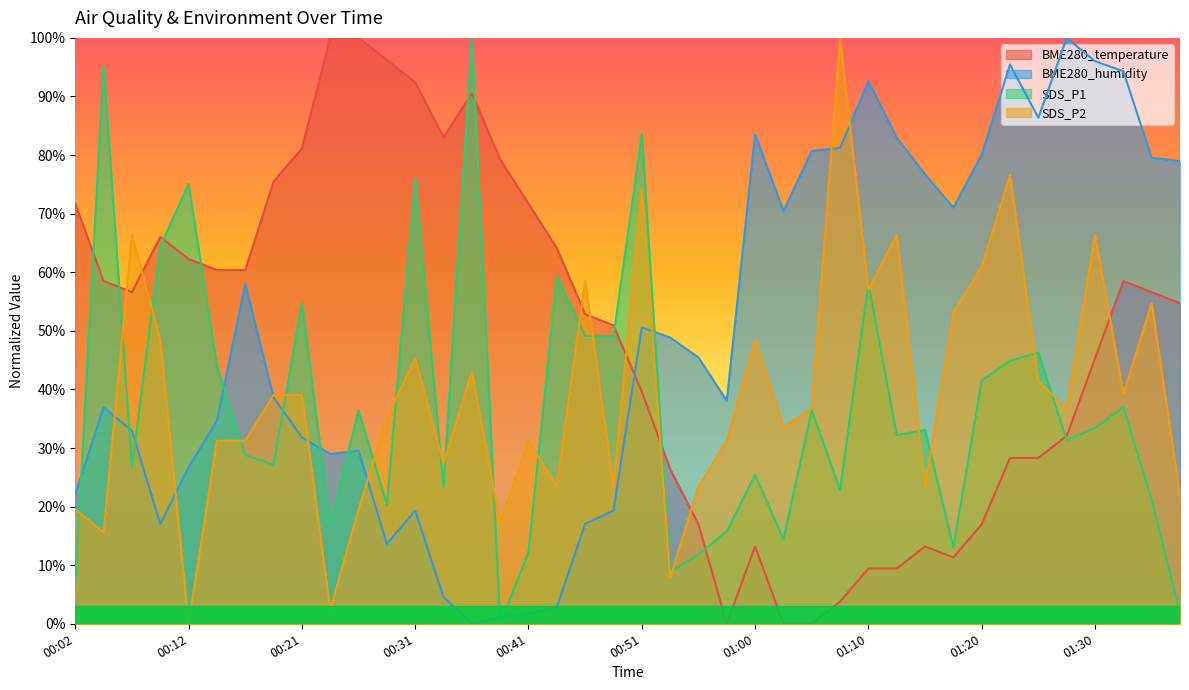

What is the label of the 18th point from the left?

00:43